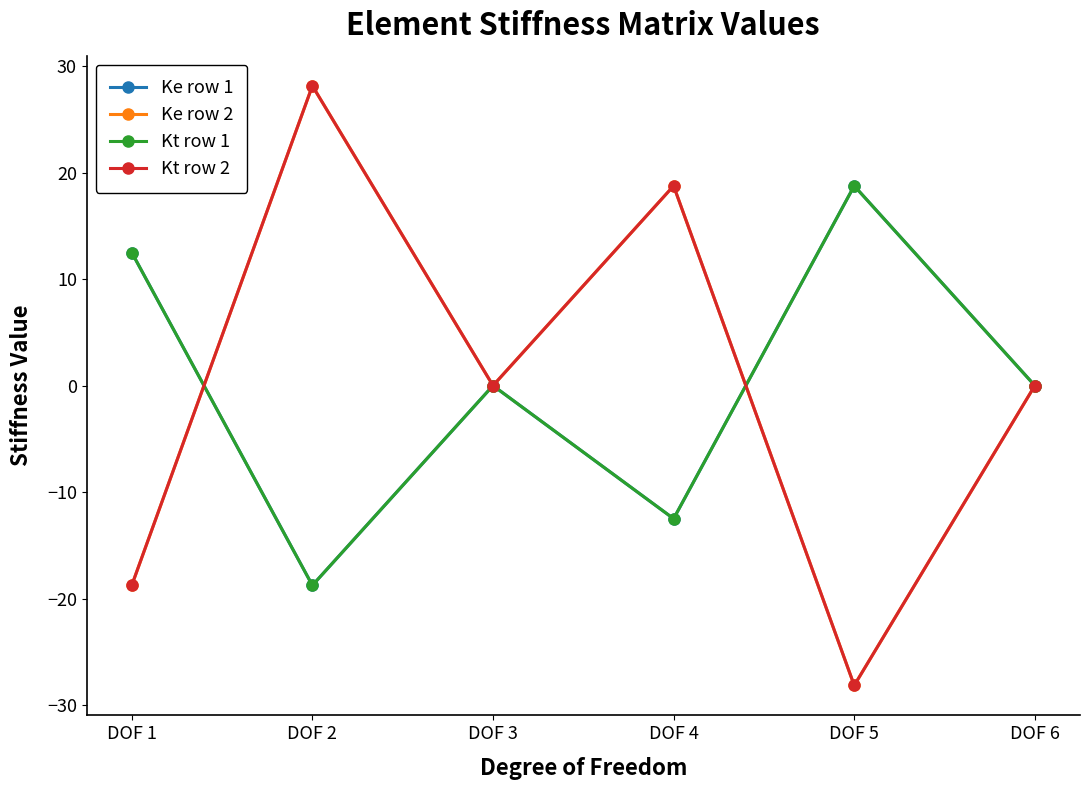

True or false: Kt row 1 and Kt row 2 cross at least once.

True